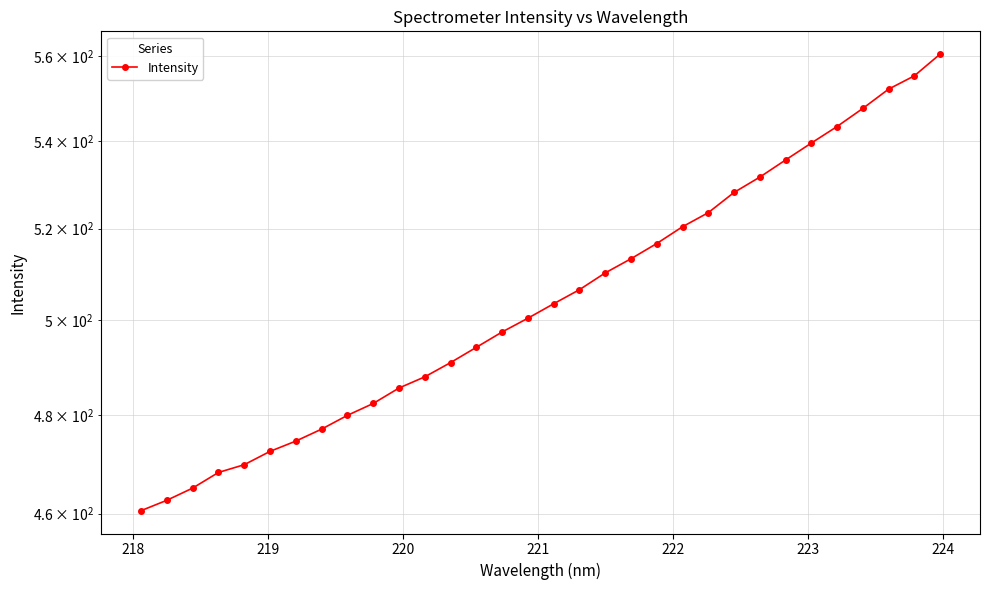

True or false: the data shows 109.9 at 18.

False